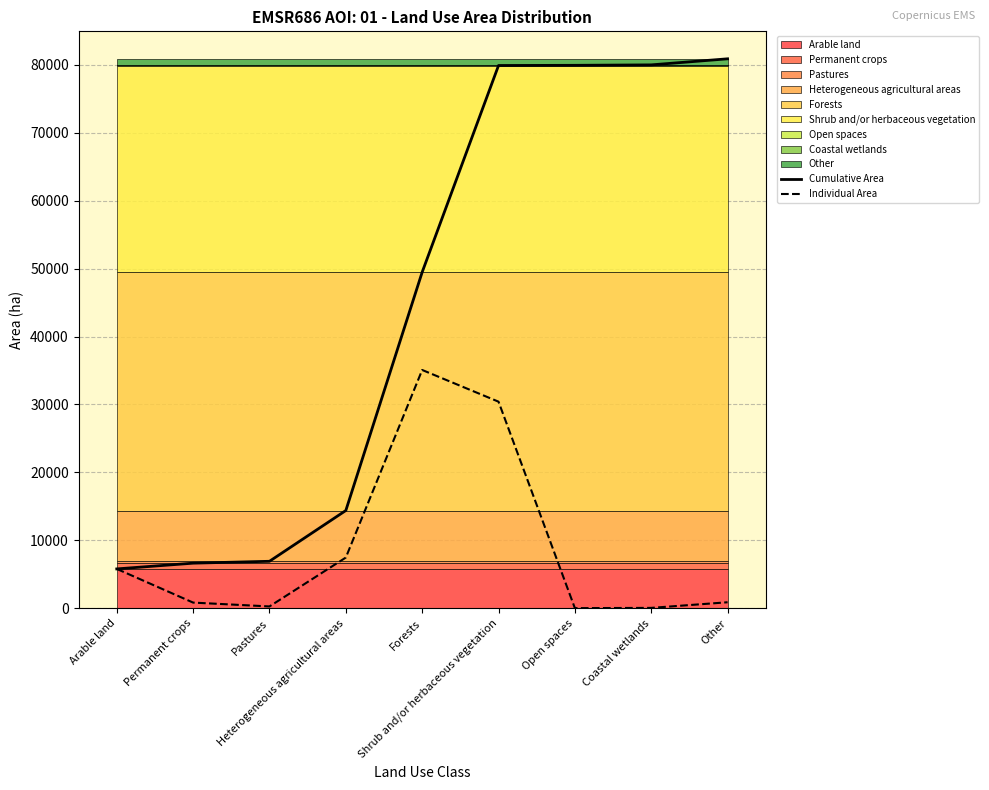

What position from the right is Heterogeneous agricultural areas?

6